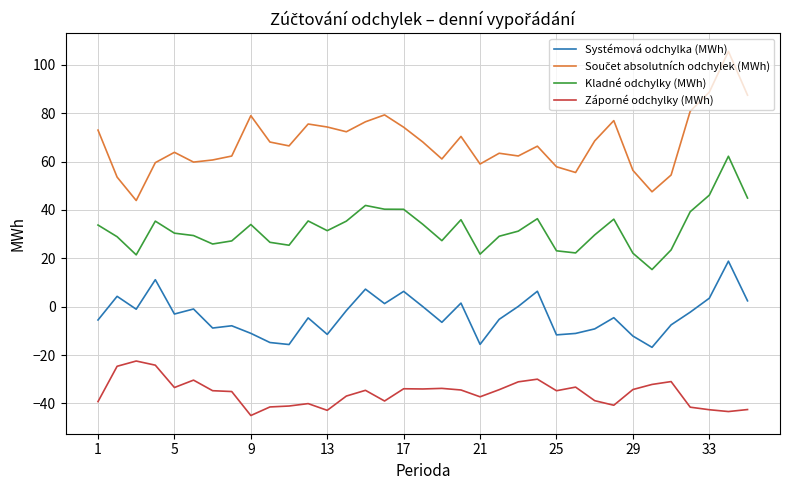

What is the difference between the maximum and minimum values in the Záporné odchylky (MWh) series?

22.5